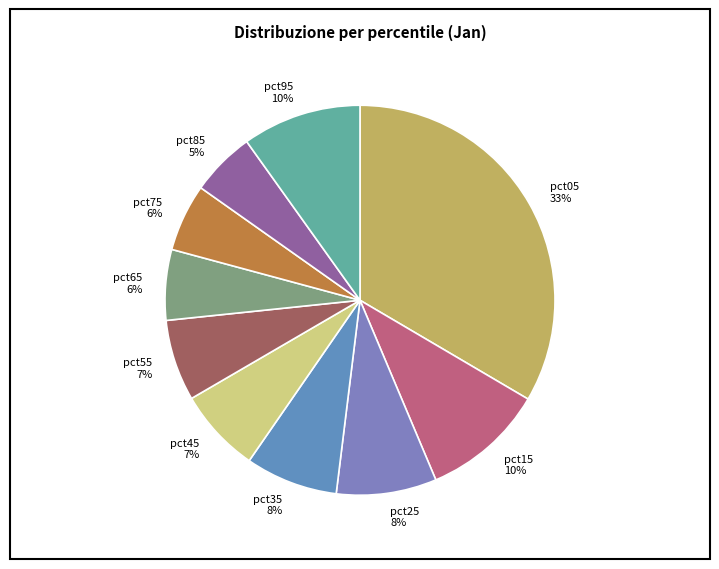

The pct65 slice represents 6% of the pie. True or false?

True